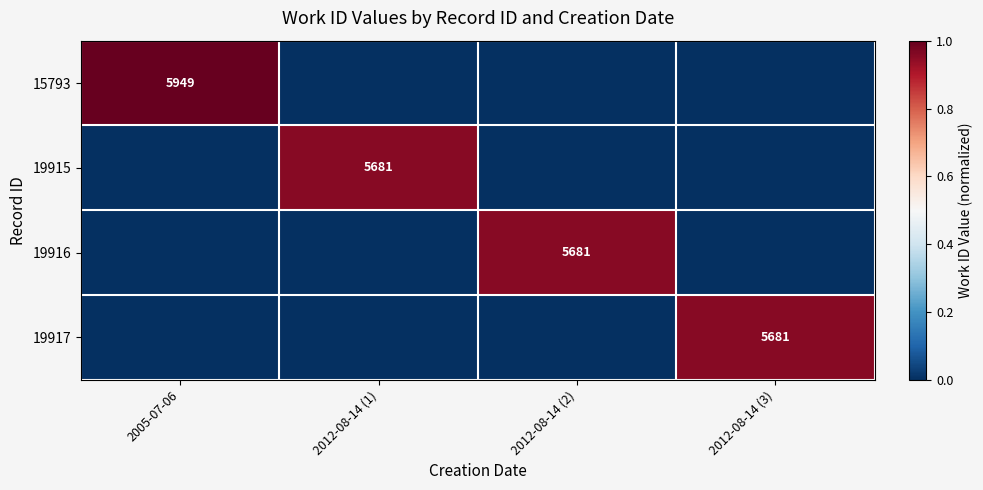

True or false: 19915 has a value of 8613 at 2012-08-14 (1).

False